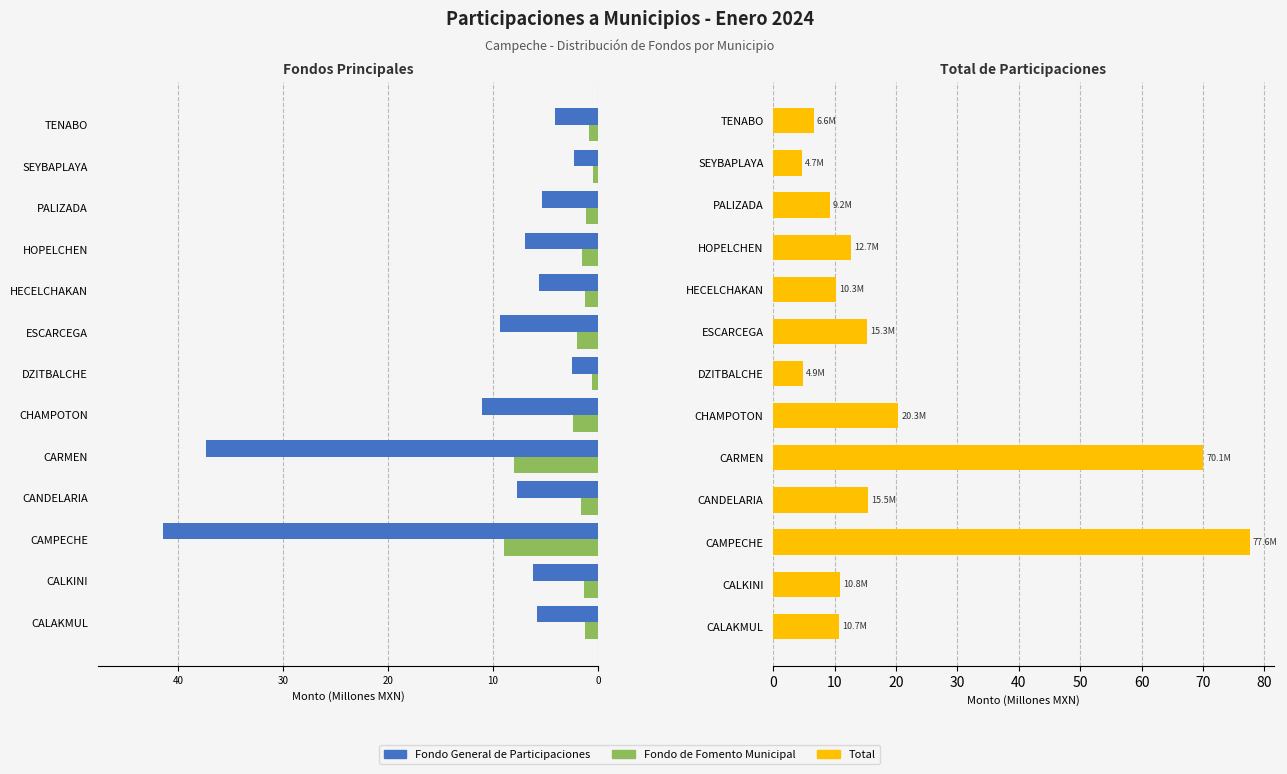

Read the Total value at HECELCHAKAN.

10.3